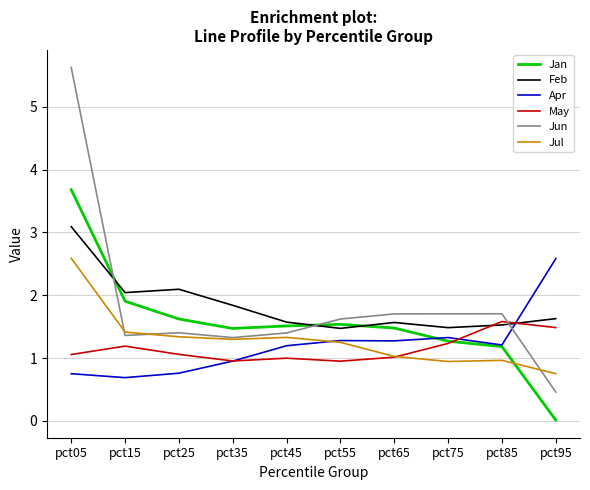

Which series has the largest range (max minus min)?

Jun